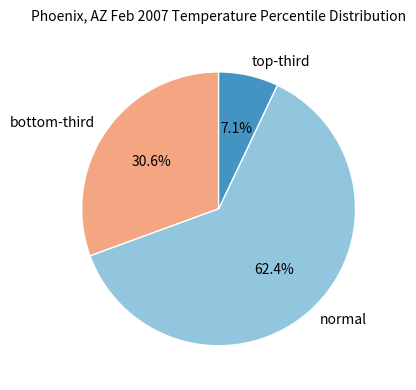

Count the number of slices in the pie.

3